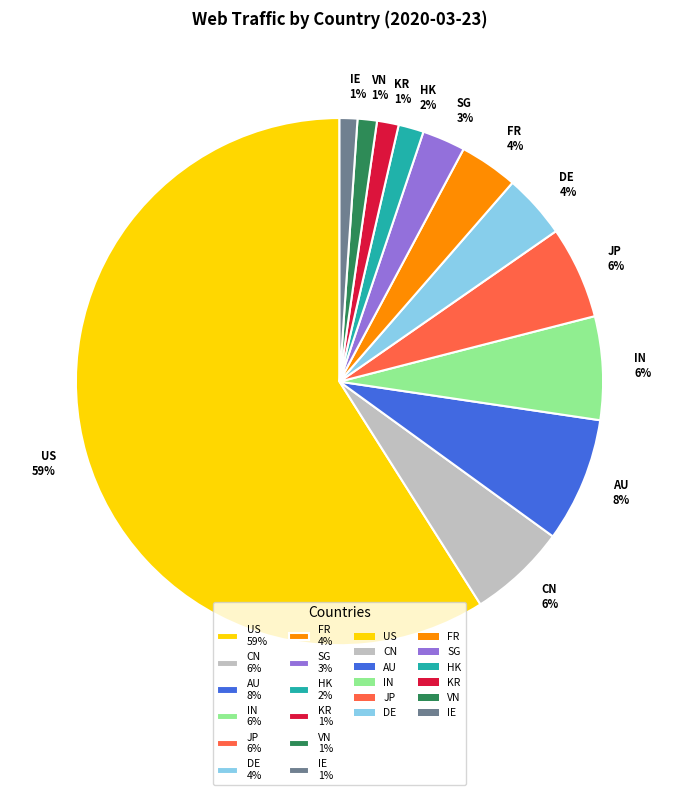

What is the majority slice?

US